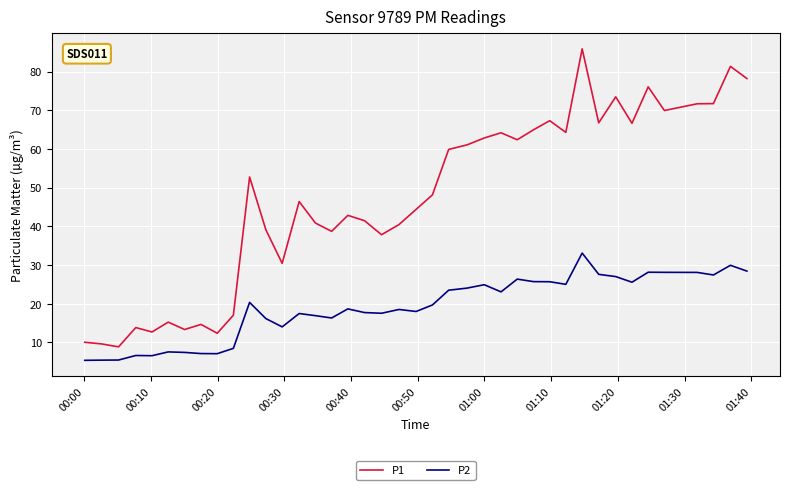

What is the maximum value for P1?

85.9